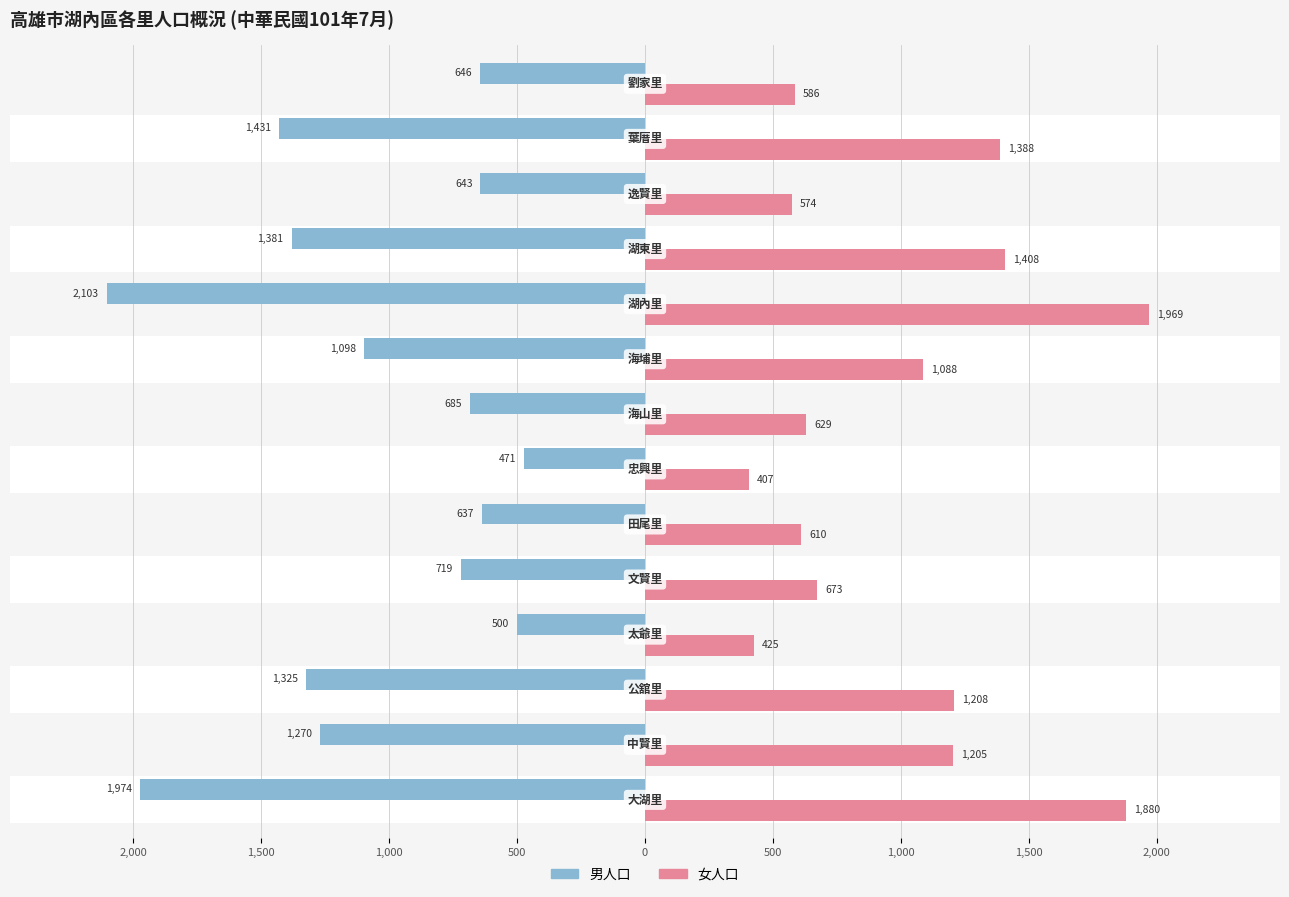

What are all the series names shown in the legend?

男人口, 女人口